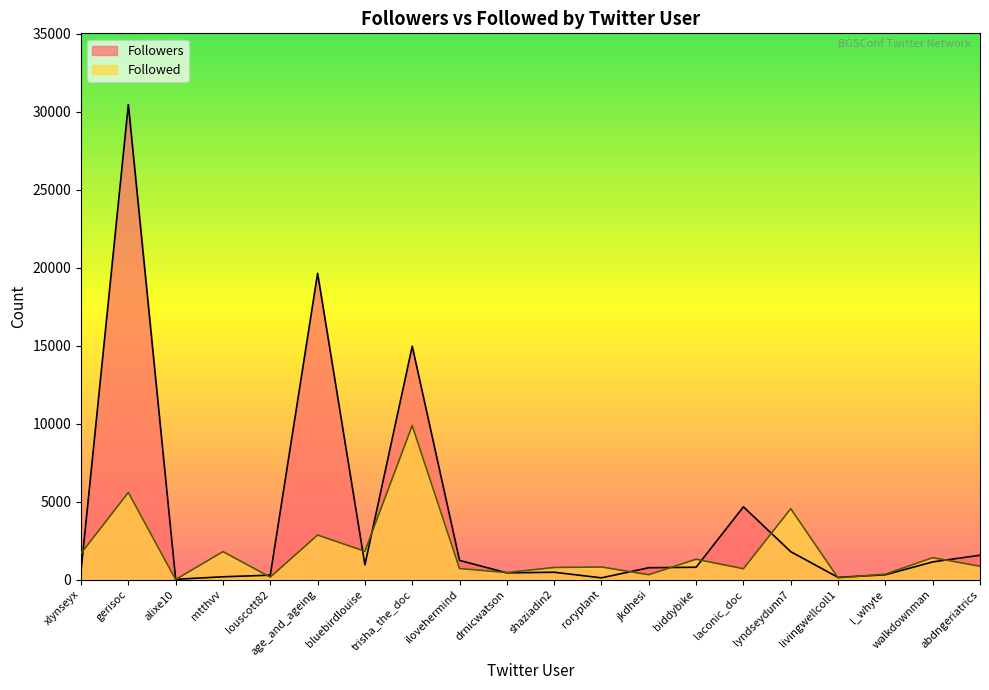

How many intersections are there between Followed and Followers?

13